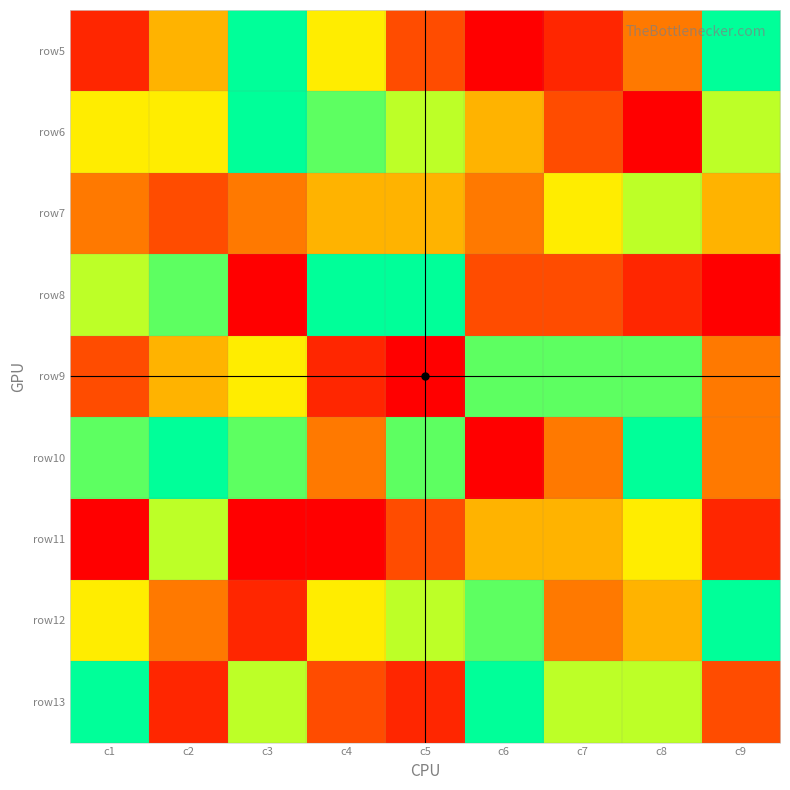

What is the greatest value displayed?

9